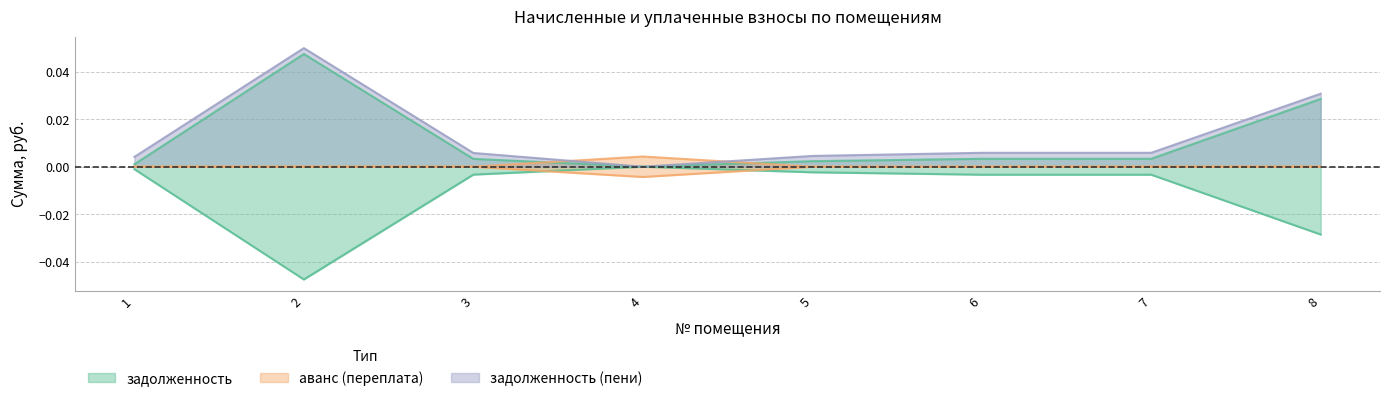

In задолженность (пени), how many points are lower than both neighbors (excluding endpoints)?

1